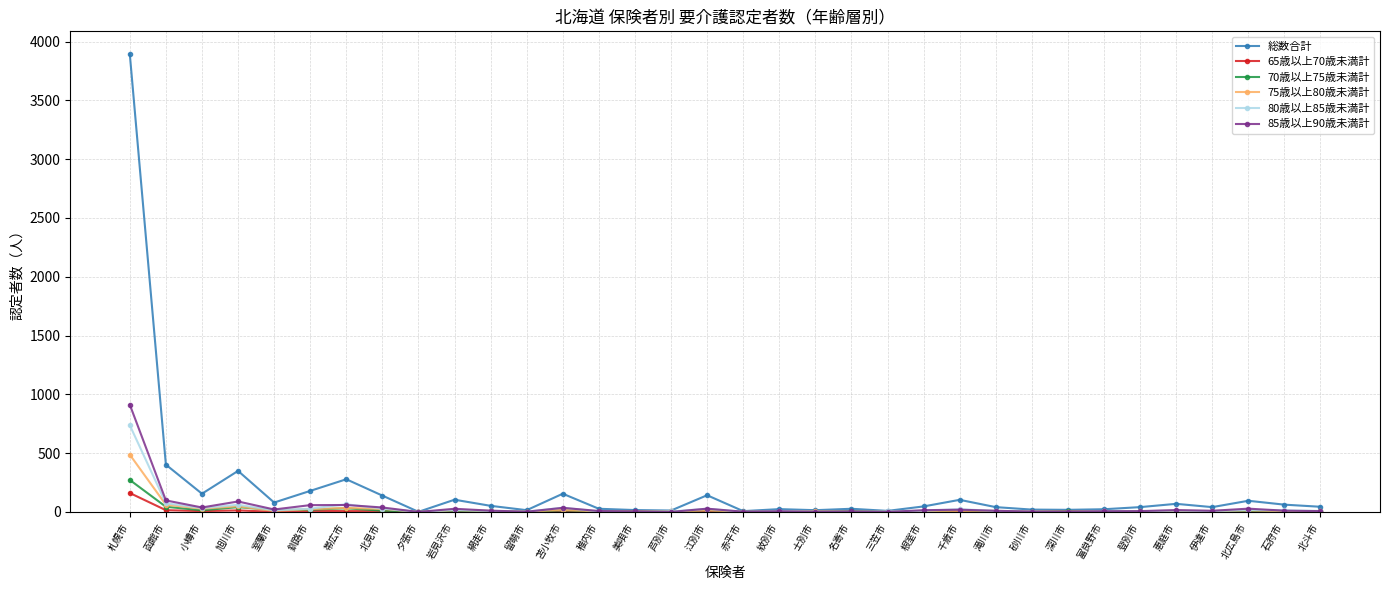

Which series has the largest range (max minus min)?

総数合計